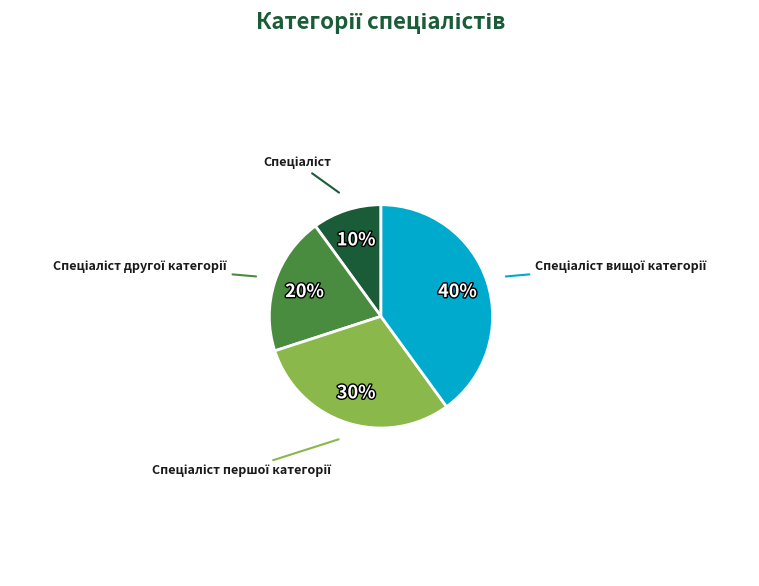

To the nearest percent, what is the average slice percentage?

25%